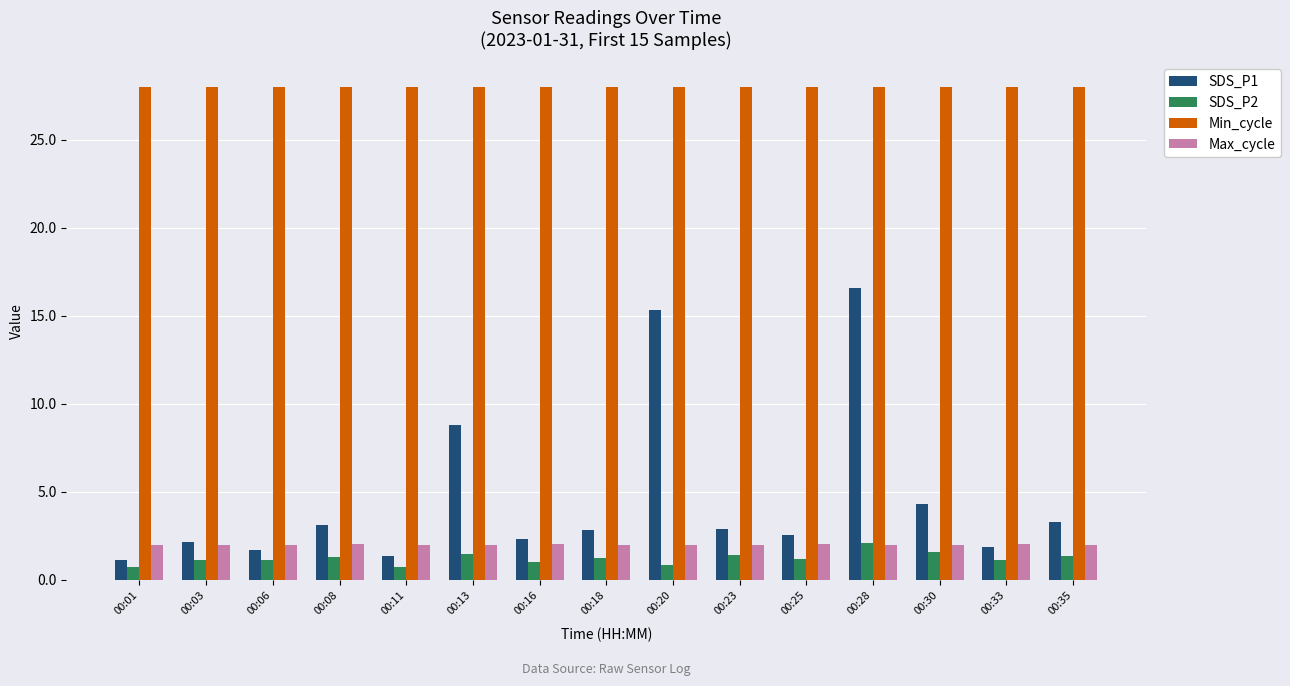

How many bars are there in each group?

4